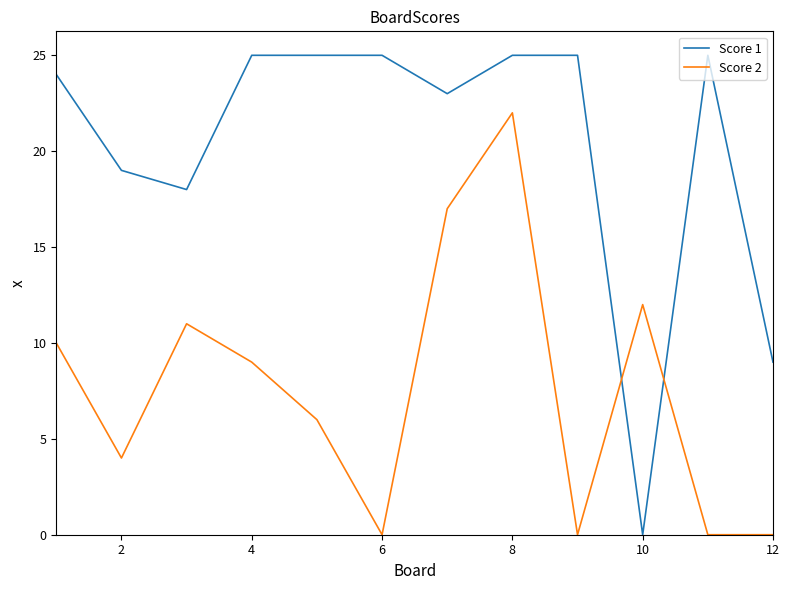

Reading right to left, transcribe all the data shown in this chart.

Score 1: 9	25	0	25	25	23	25	25	25	18	19	24
Score 2: 0	0	12	0	22	17	0	6	9	11	4	10